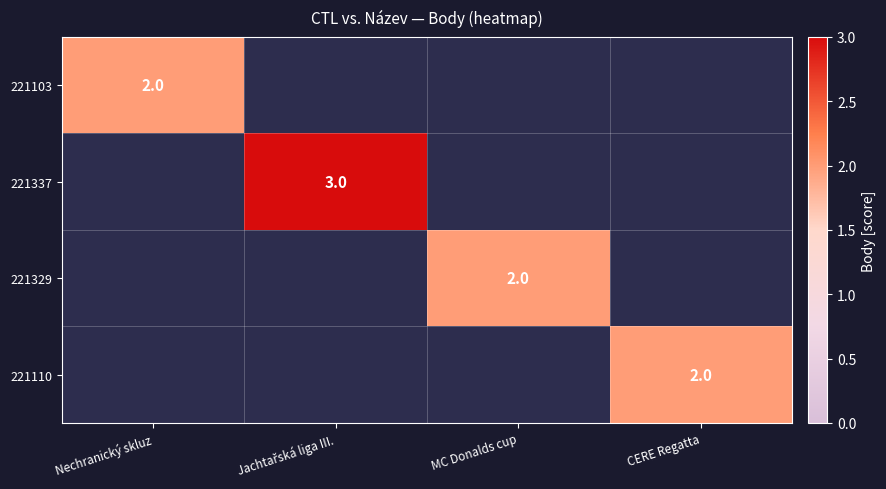

The 221110 series shows 3 at CERE Regatta. True or false?

False